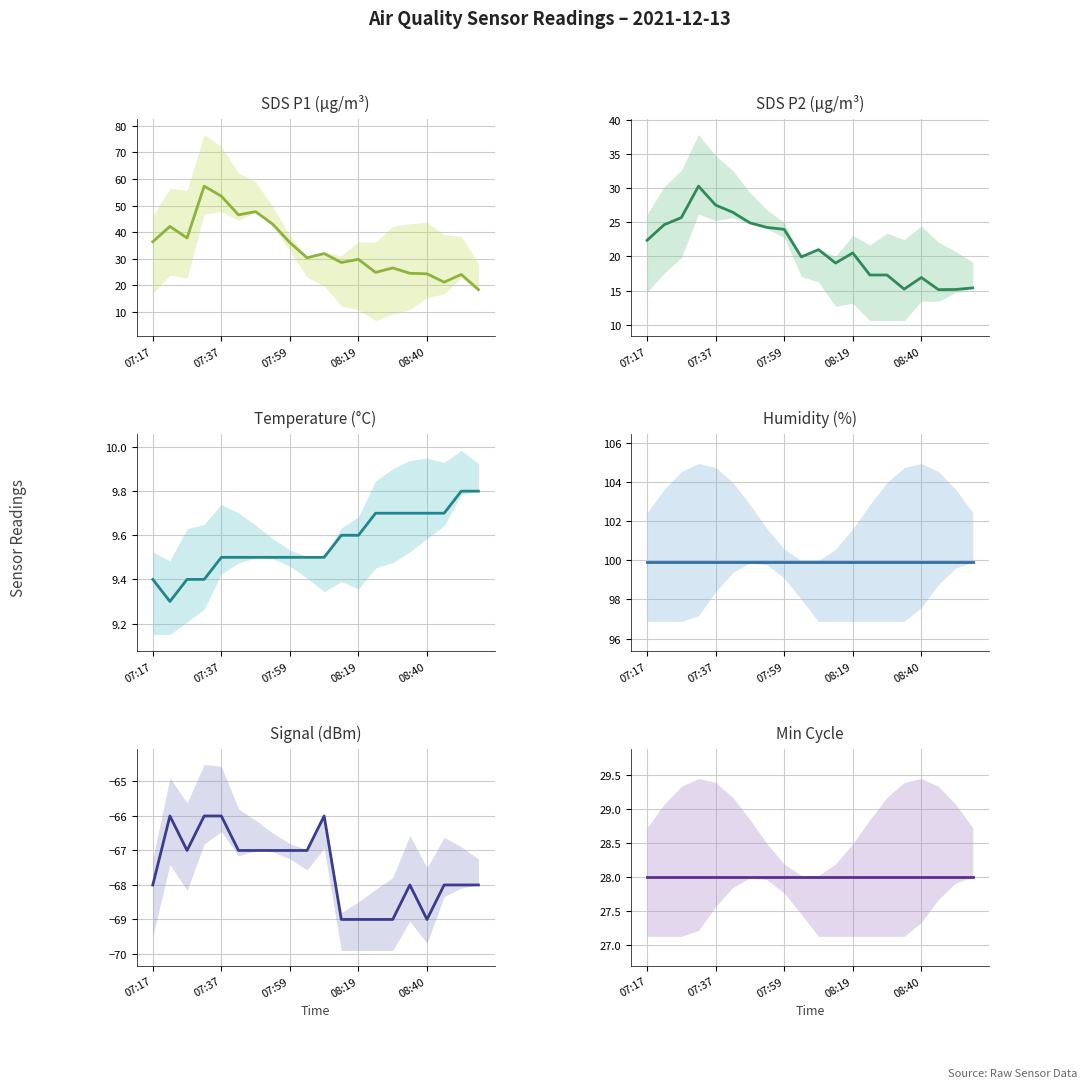

What is the total value across all series at 07:17?

128.1